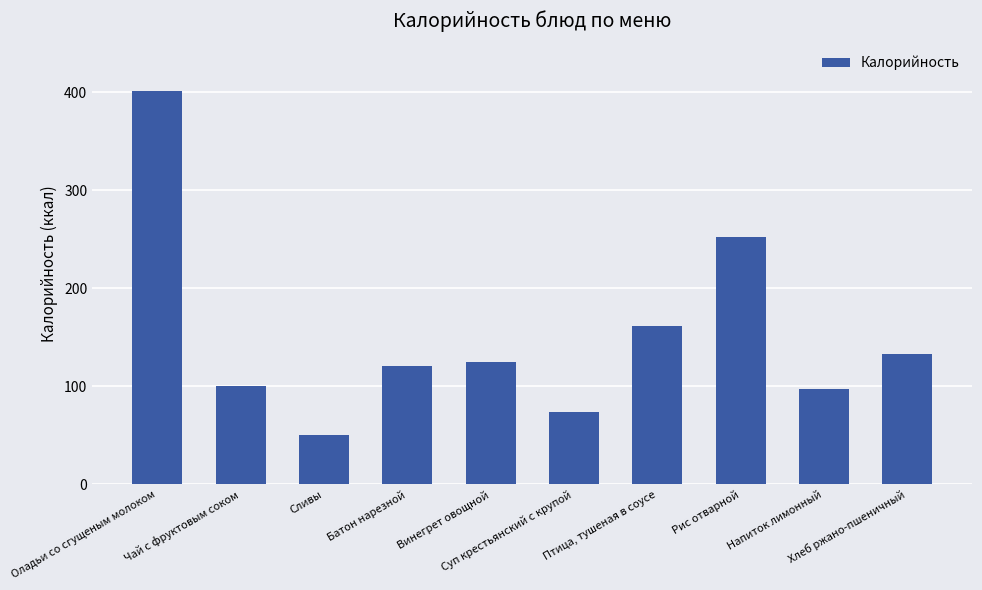

How many values are below 125?

5